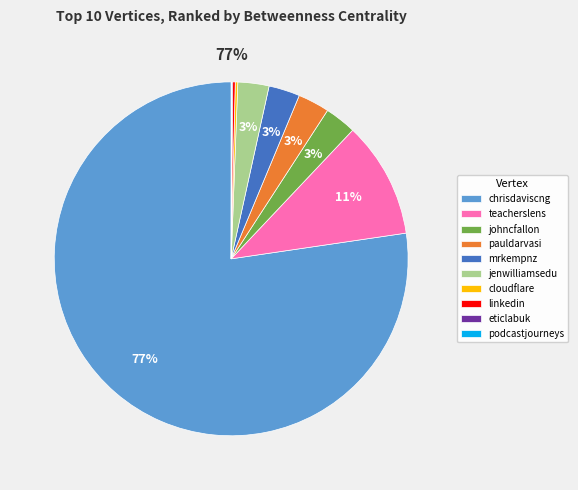

Combined, do johncfallon and mrkempnz account for over 50%?

No